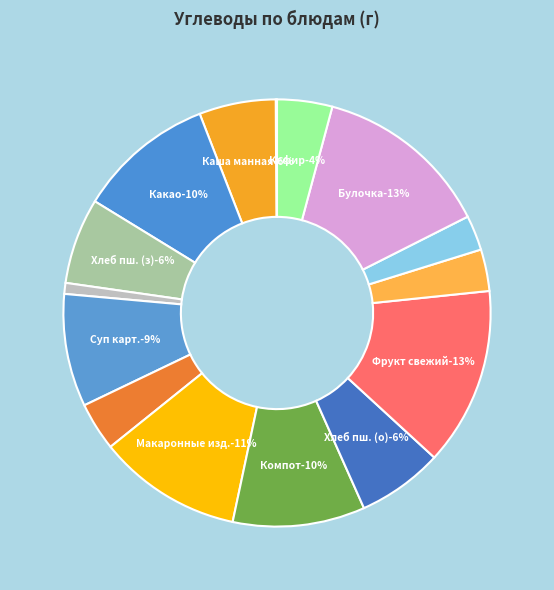

What is the largest slice in the pie chart?

Фрукт свежий